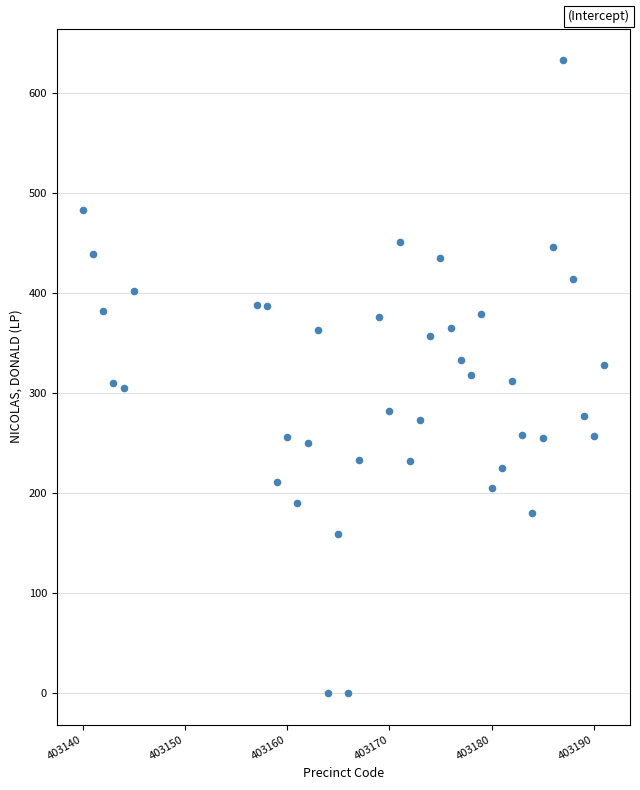

What is the range of X values (max minus min)?

51